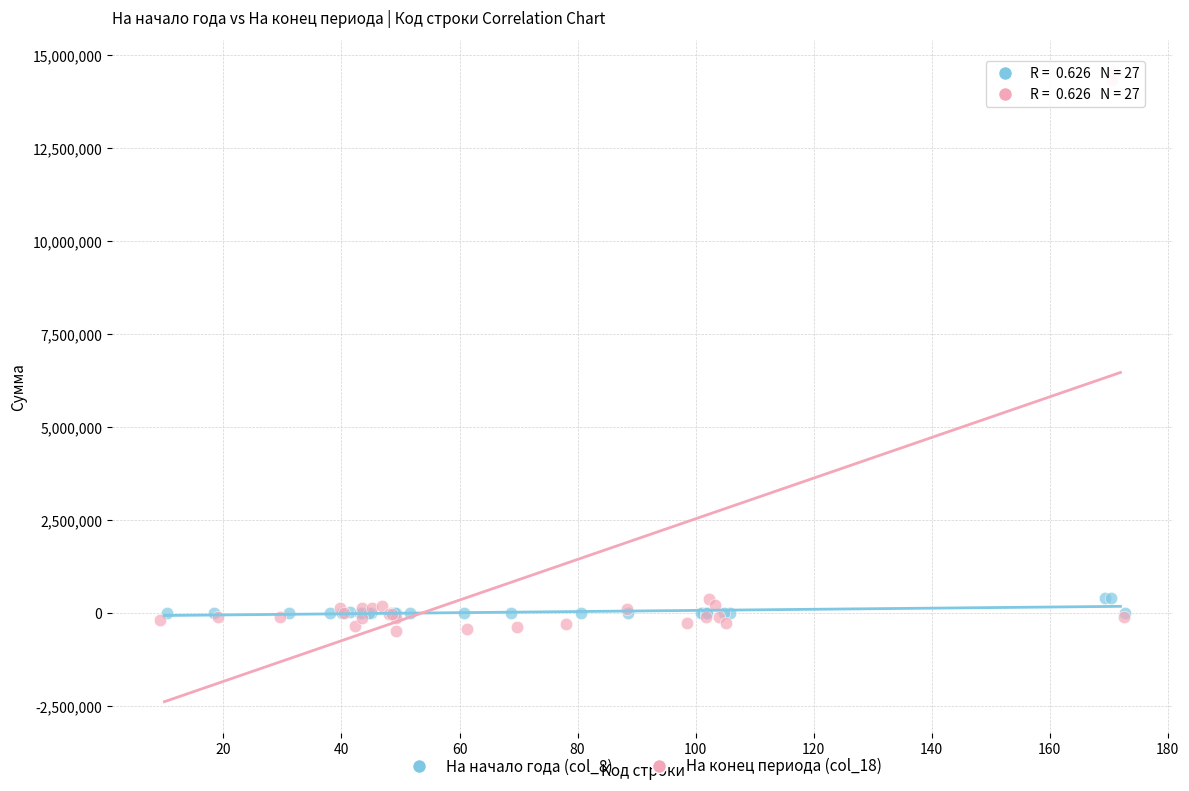

Which series has the largest Y range (max minus min)?

На конец периода (col_18)